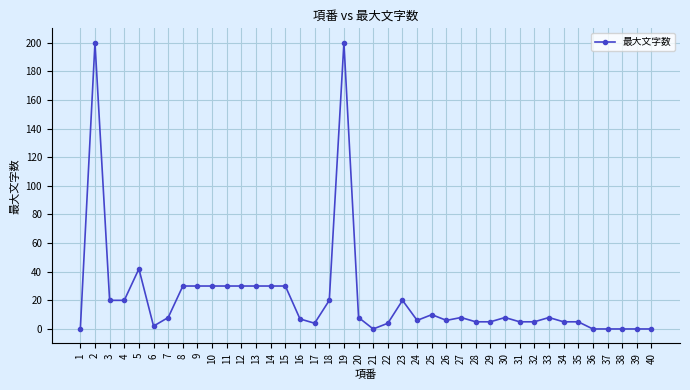

At which category does the data reach its first local peak?

2